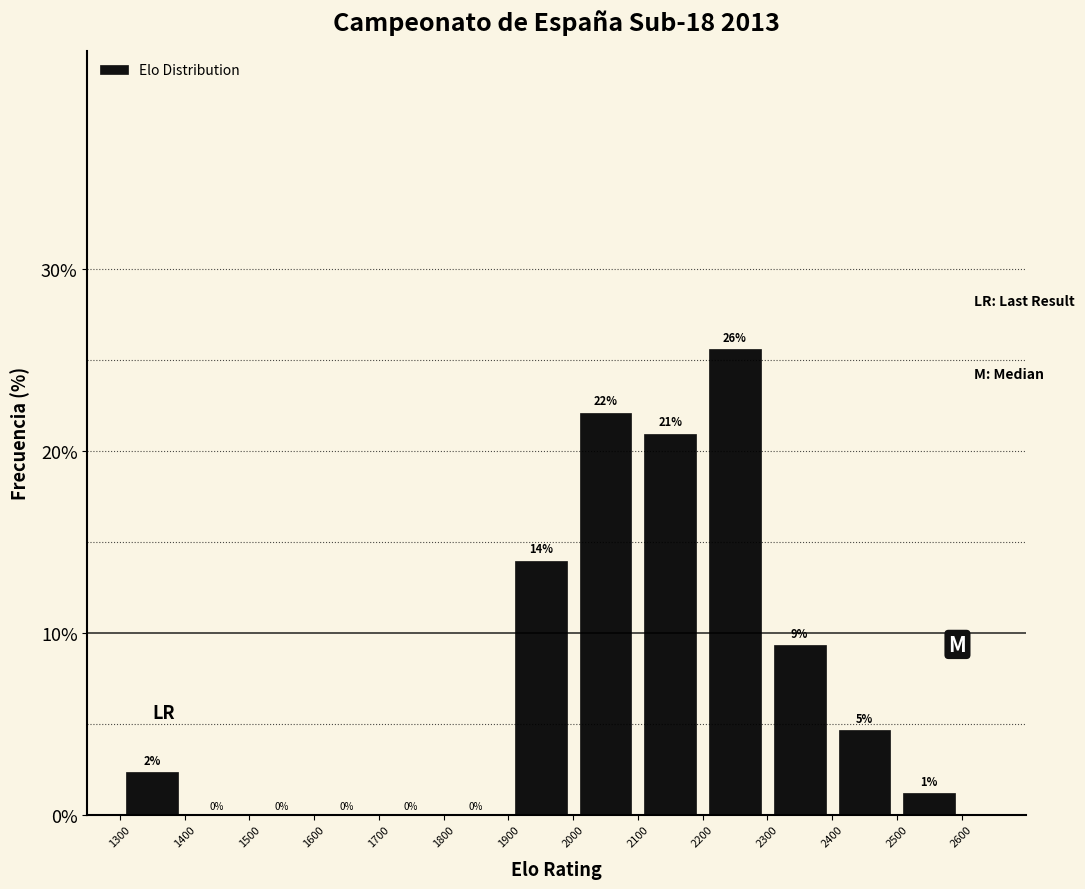

Which range on the x-axis has the tallest bar?

2200 to 2300